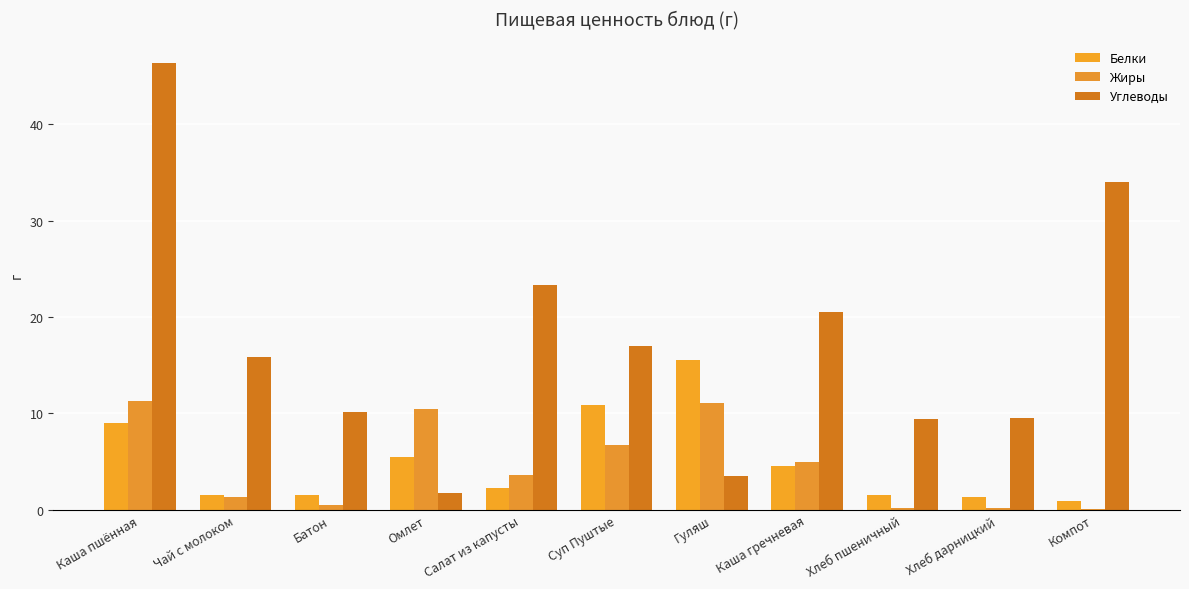

List the labels in order of Белки value, smallest first.

Компот, Хлеб дарницкий, Батон, Чай с молоком, Хлеб пшеничный, Салат из капусты, Каша гречневая, Омлет, Каша пшённая, Суп Пуштые, Гуляш